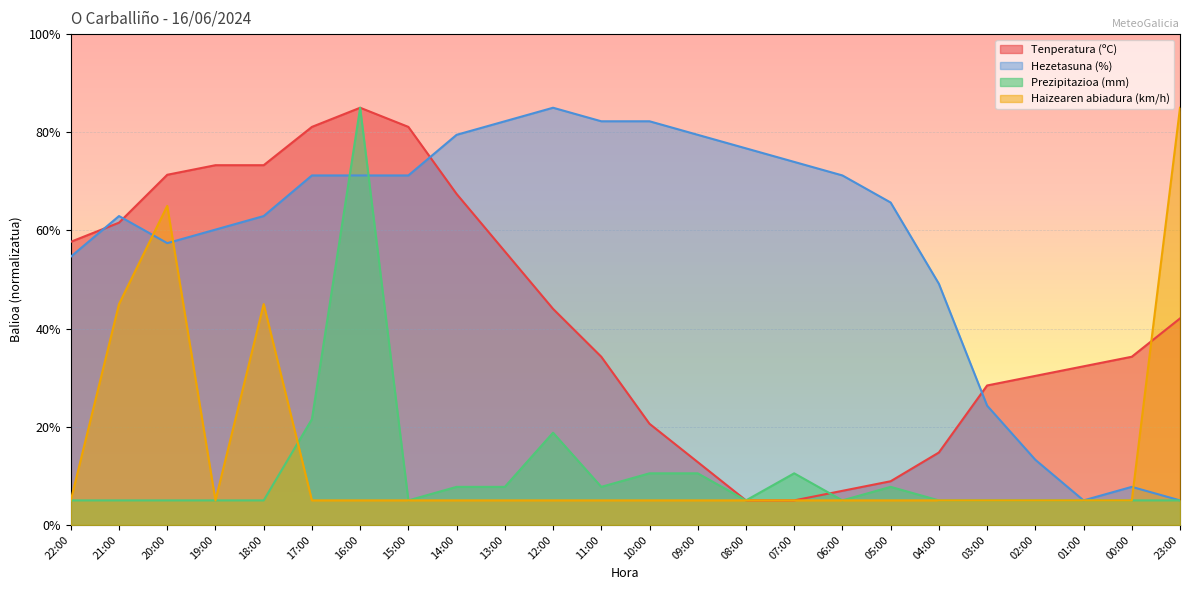

The value of Prezipitazioa (mm) at 18:00 is 5.0. True or false?

True